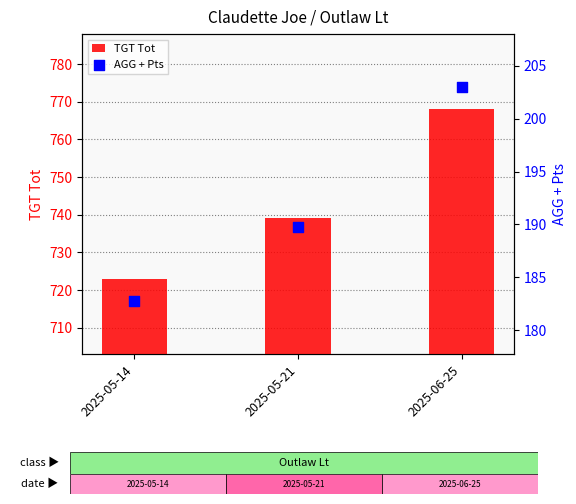

Is the value of TGT Tot at 2025-05-14 greater than the value of AGG + Pts at 2025-06-25?

Yes